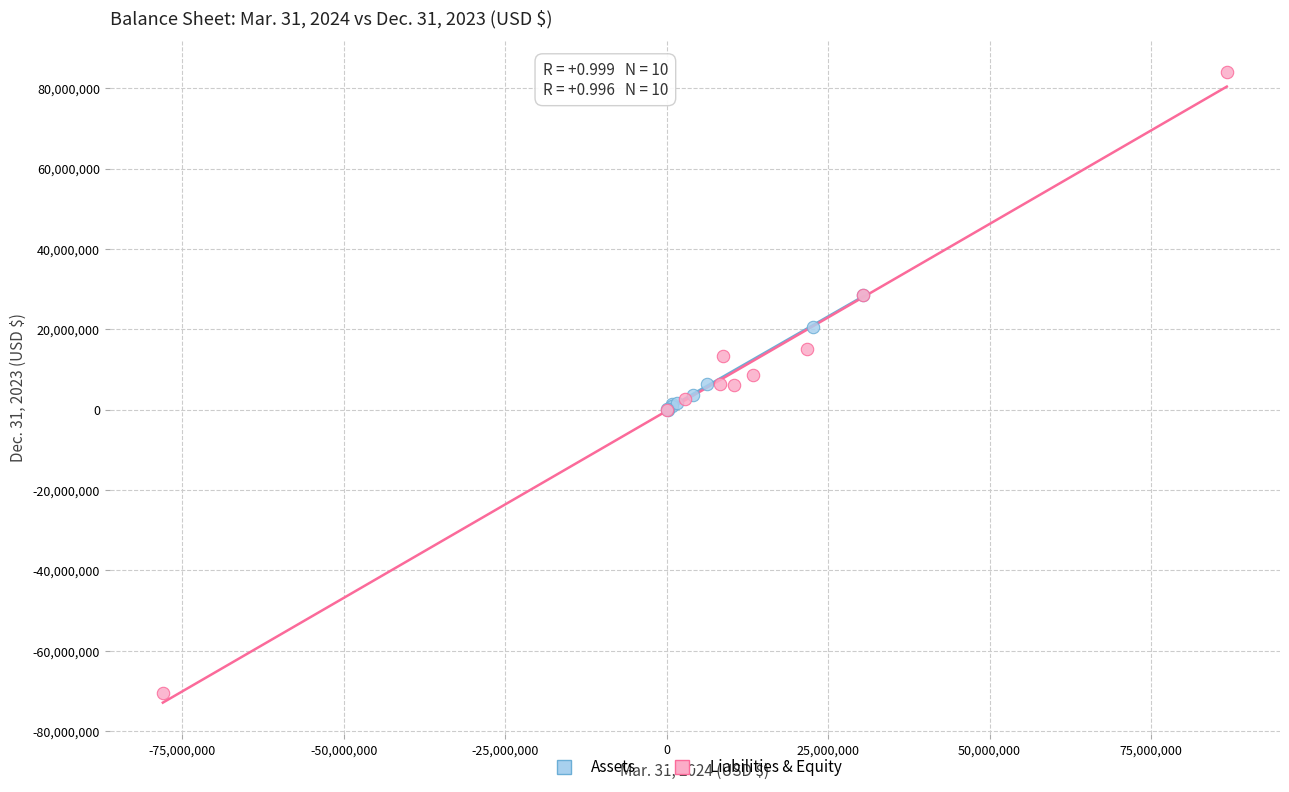

Which series reaches the maximum Y coordinate?

Liabilities & Equity